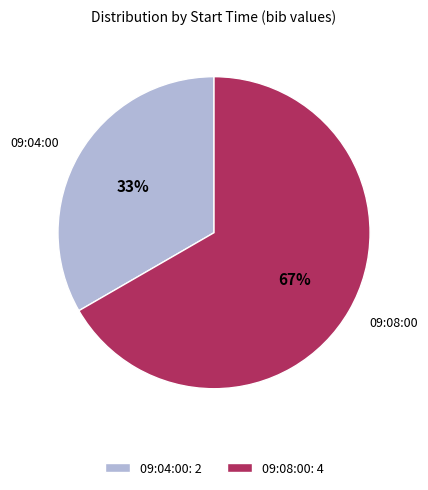

Is it true that 09:08:00: 4 is 67% of the pie?

True